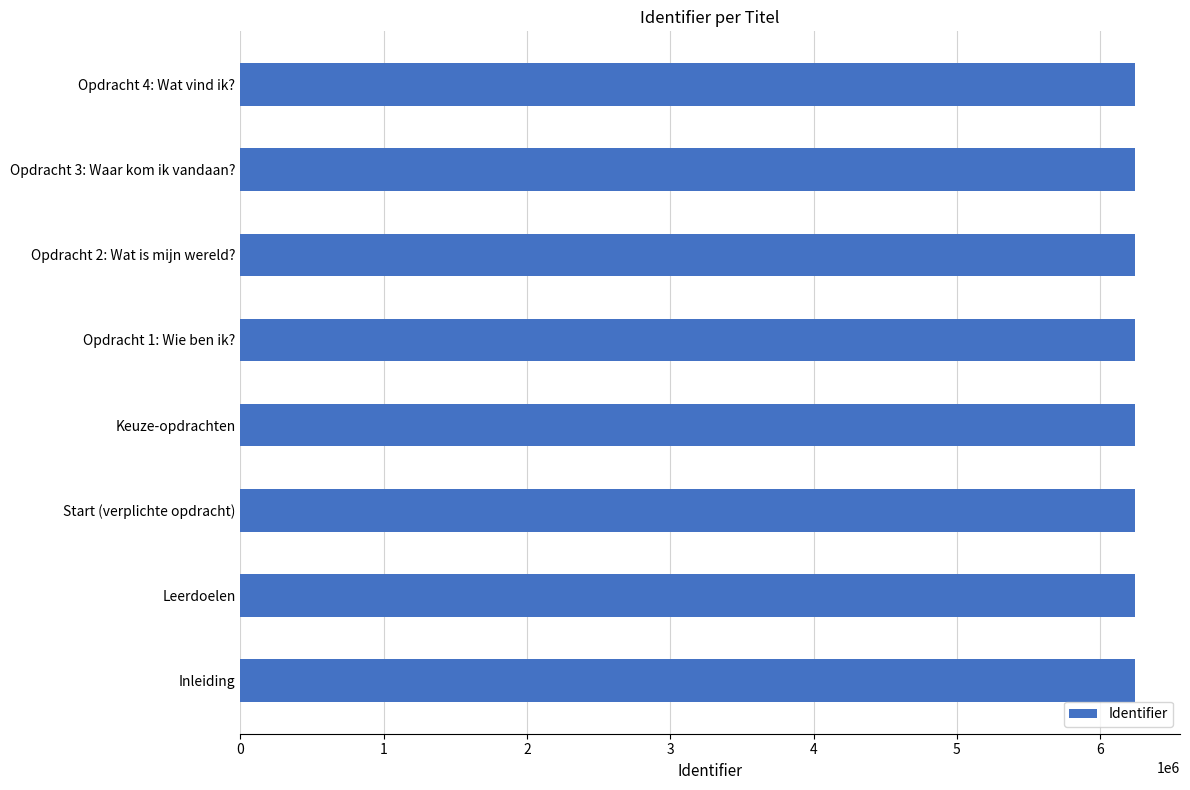

Approximately how many times larger is the value at Keuze-opdrachten compared to Inleiding?

1.0